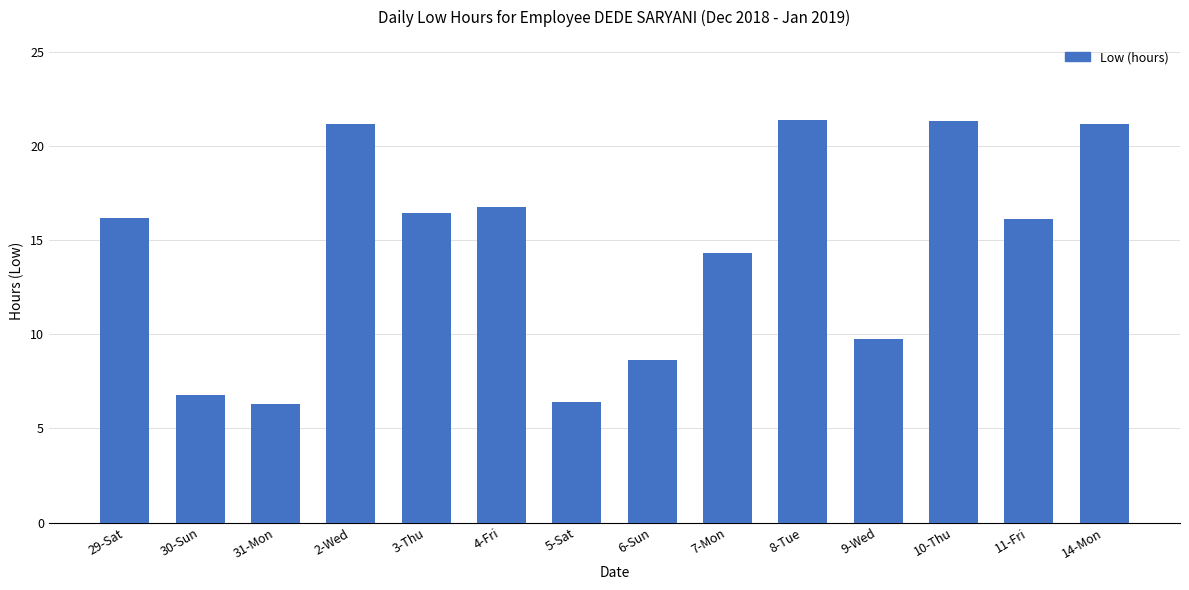

What is the ratio of the value at 14-Mon to the value at 2-Wed?

1.0